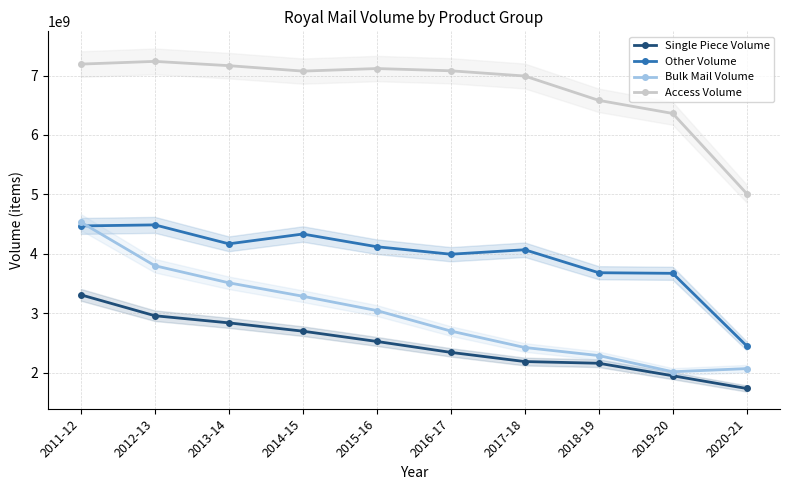

Which series has the widest spread of values?

Bulk Mail Volume